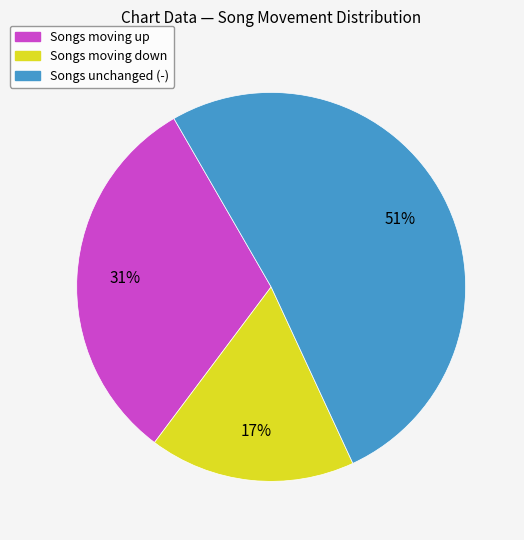

To the nearest percent, what is the average slice percentage?

33%